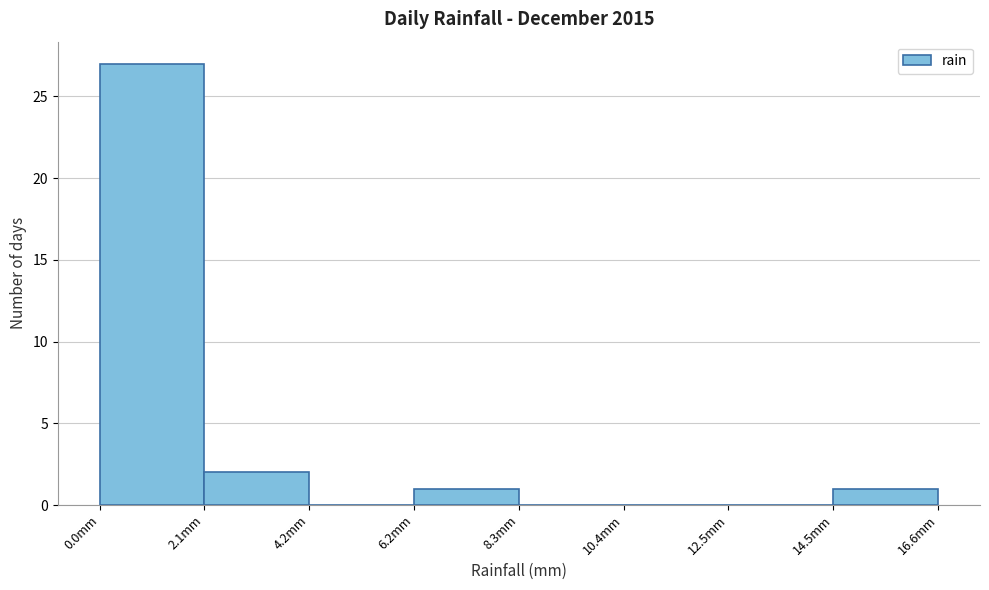

Which range on the x-axis has the tallest bar?

0.0 to 2.0